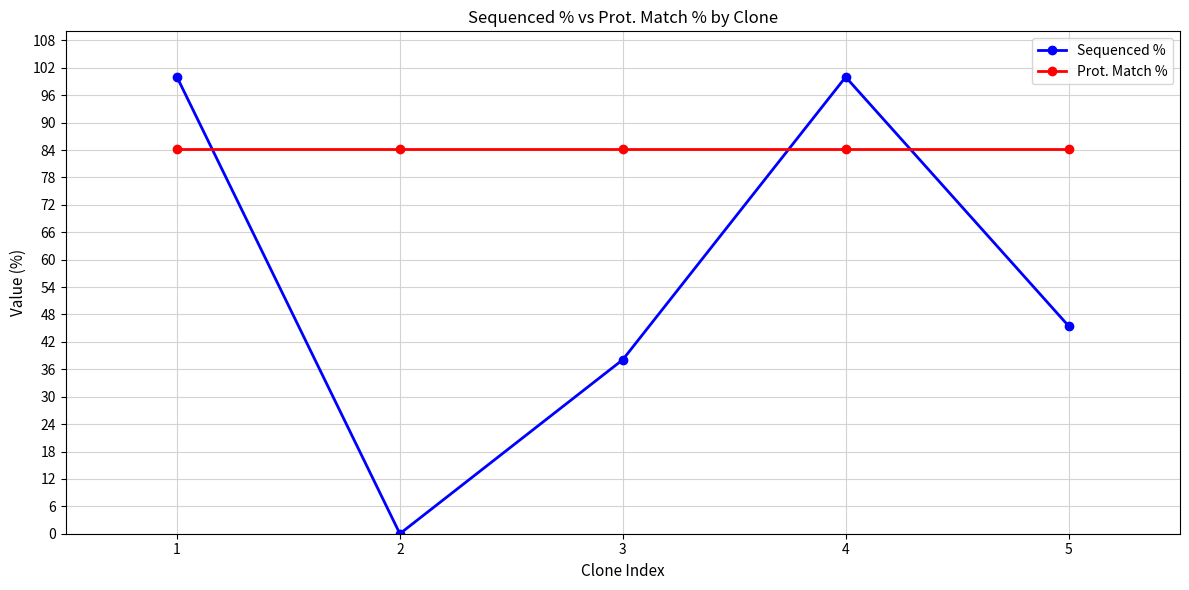

What is the total value across all series at 4?

184.2